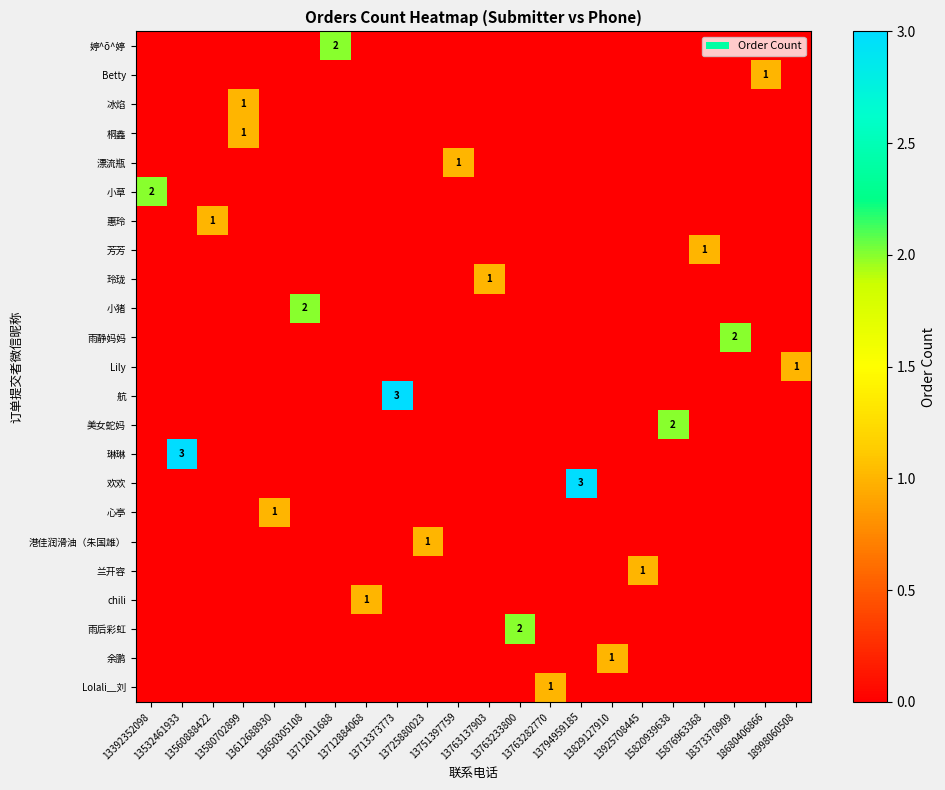

How many distinct data groups are displayed?

23